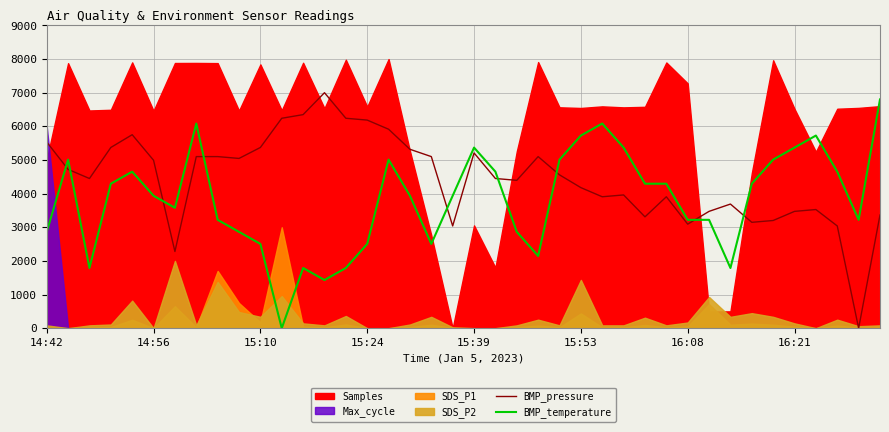

Which series ends up on top after the final intersection of BMP_pressure and BMP_temperature?

BMP_temperature